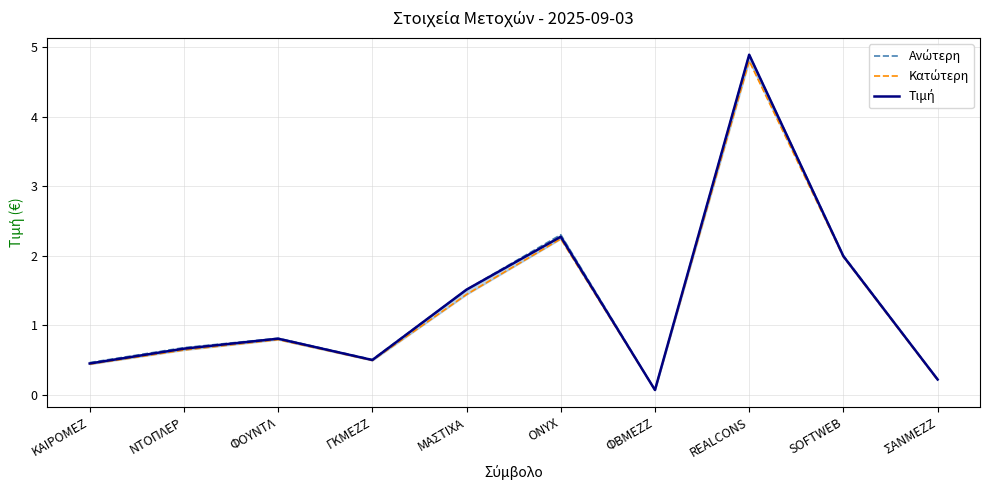

What is the difference between the maximum and minimum values in the Κατώτερη series?

4.7